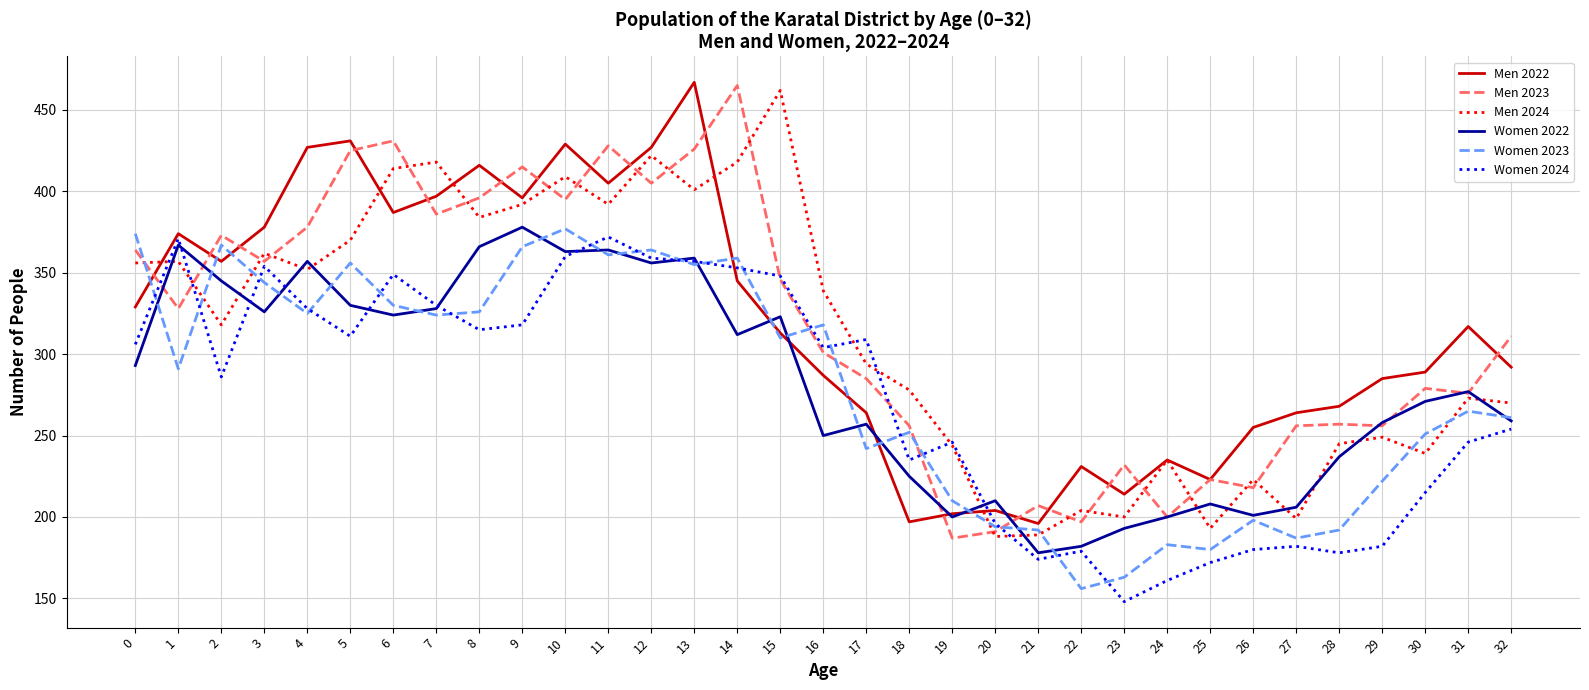

How many values in the Men 2022 series are below 313?

16